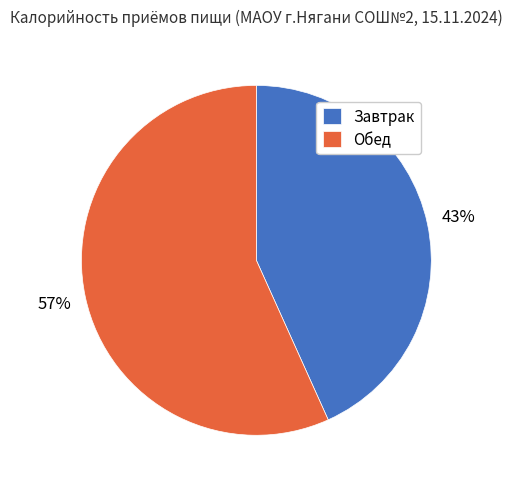

Combined, do Завтрак and Обед account for over 50%?

Yes